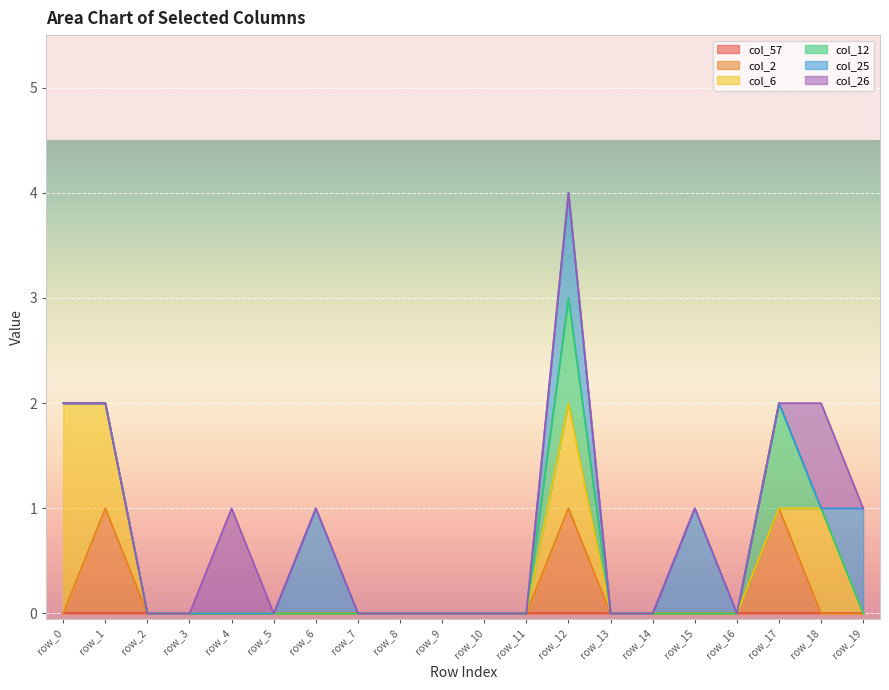

At which category is the sum across all series the highest?

row_12